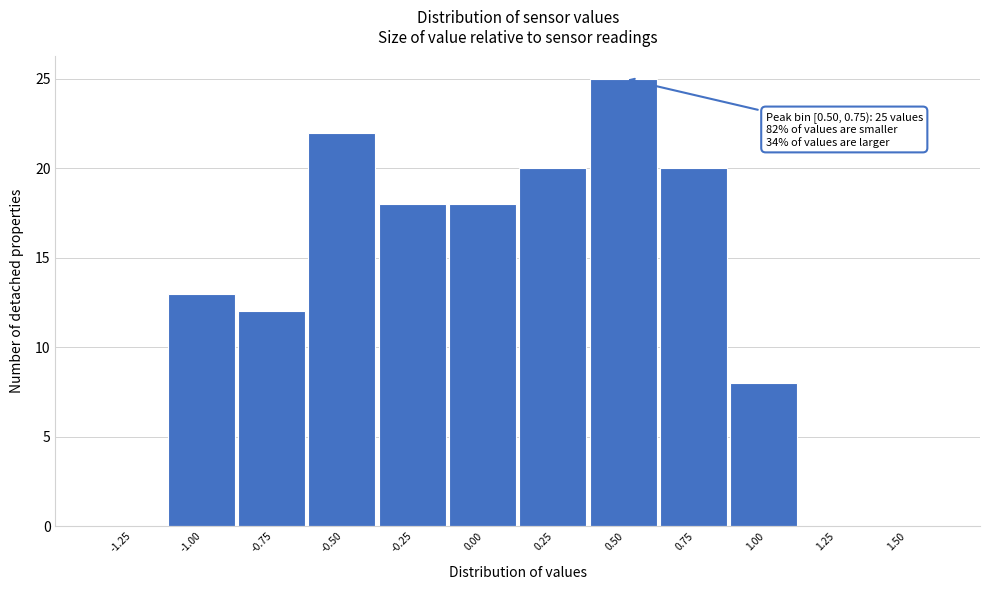

Reading left to right, extract all data points from this chart.

-1.25=0	-1.00=13	-0.75=12	-0.50=22	-0.25=18	0.00=18	0.25=20	0.50=25	0.75=20	1.00=8	1.25=0	1.50=0